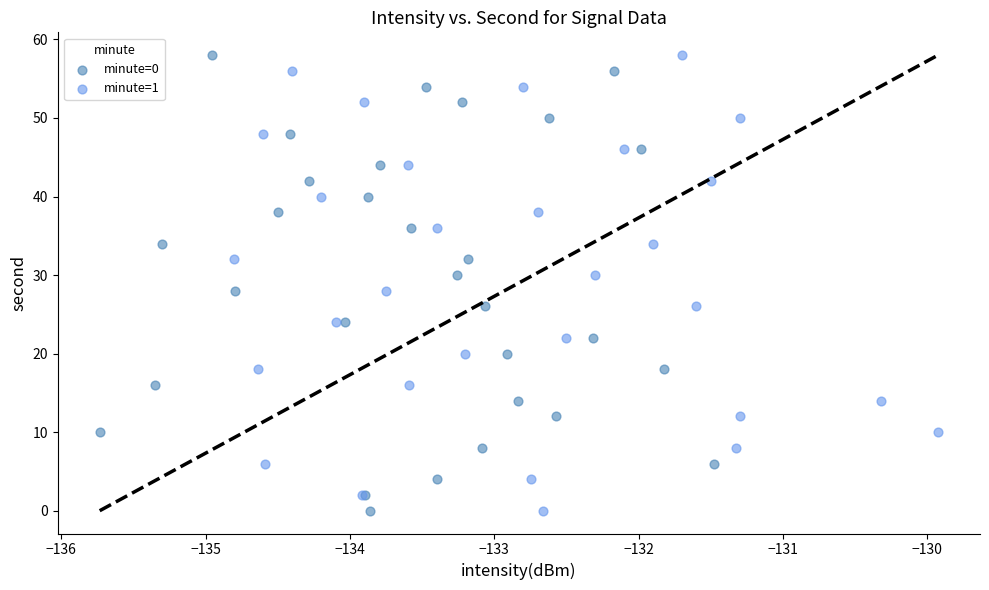

What are all the series names shown in the legend?

minute=0, minute=1